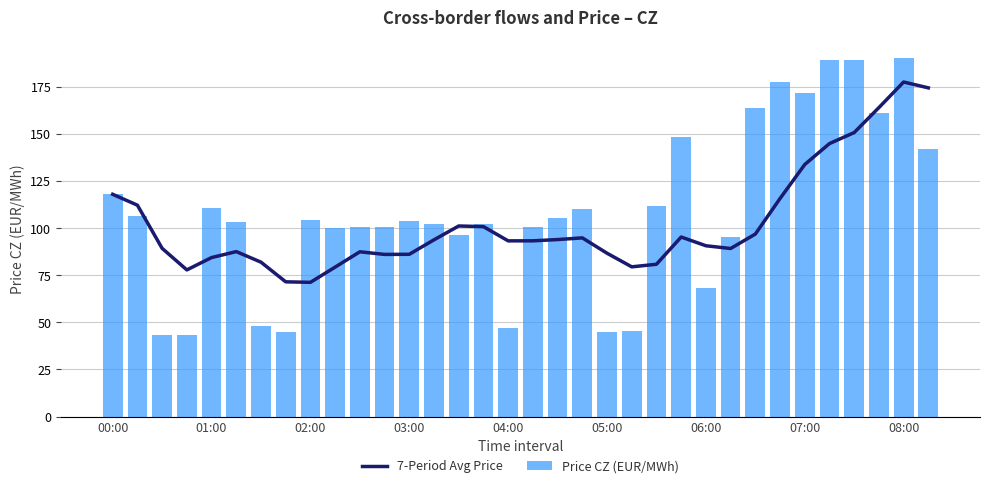

The value of Price CZ (EUR/MWh) at 04:00 is 47.1. True or false?

True